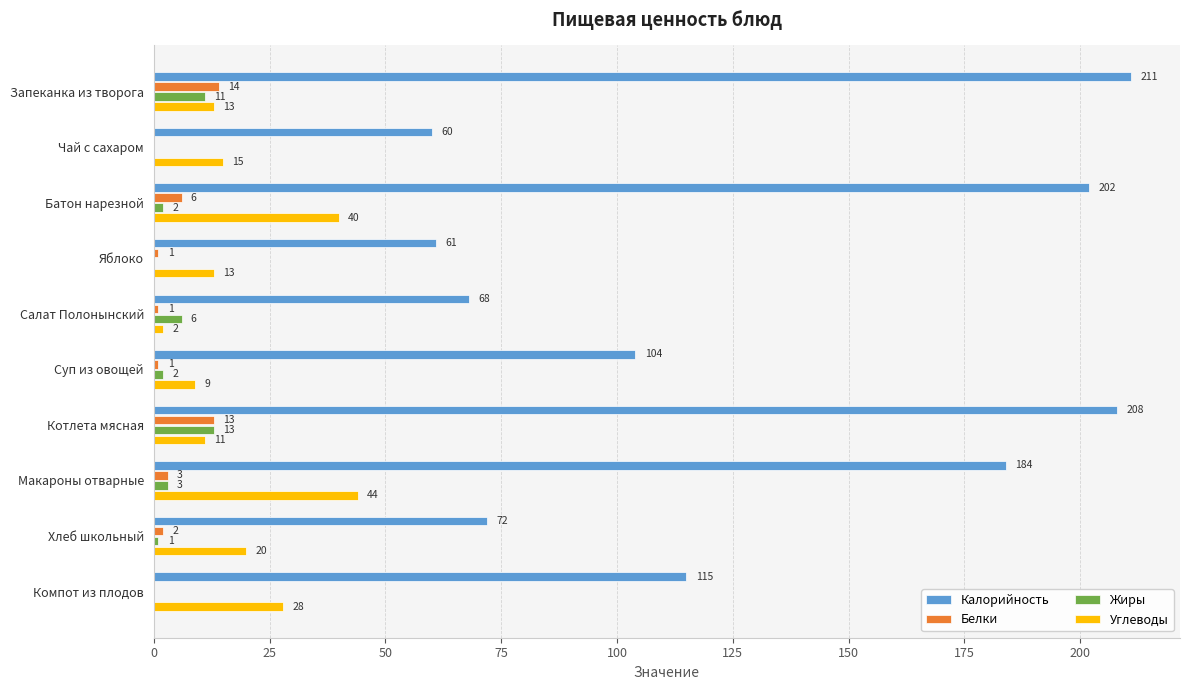

What is the sum of all Углеводы values?

195